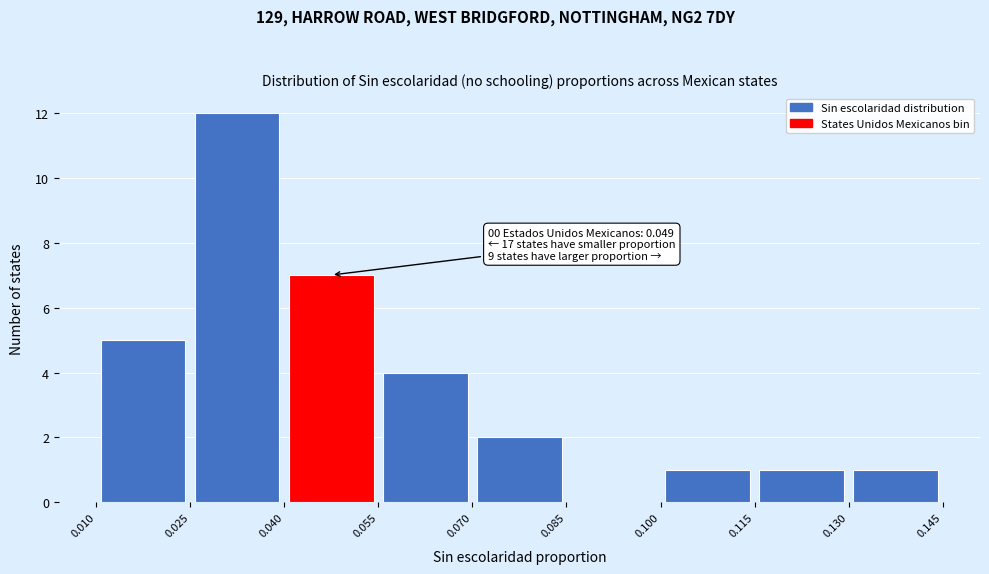

Over which range of the x-axis is the bar tallest?

0.025 to 0.040